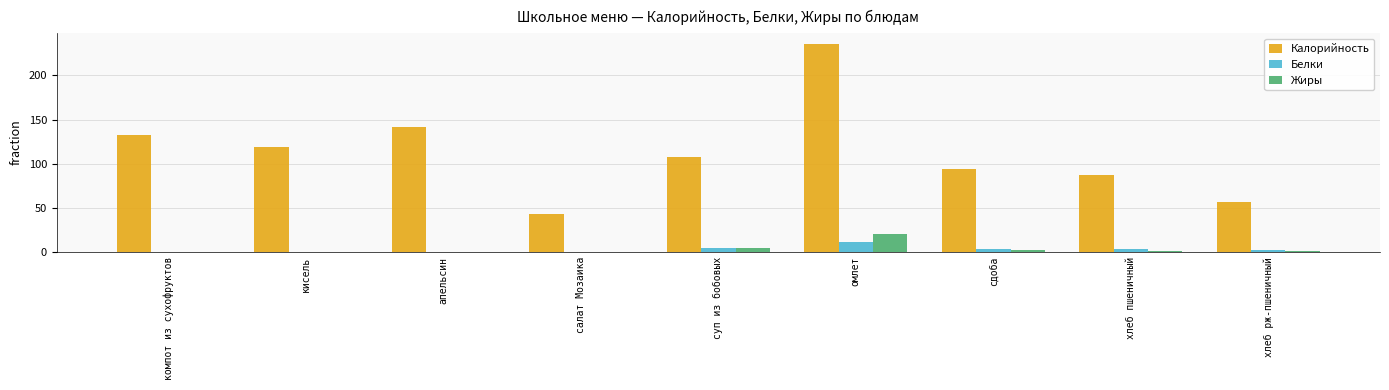

How many series are shown in this chart?

3